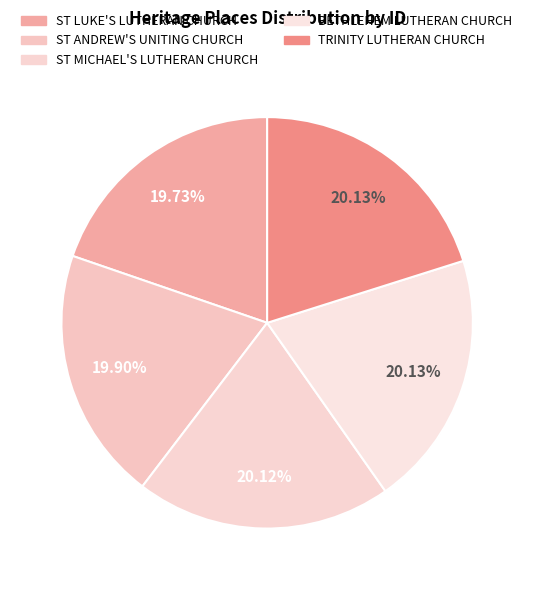

Which category has the biggest portion of the pie?

TRINITY LUTHERAN CHURCH COMPLEX